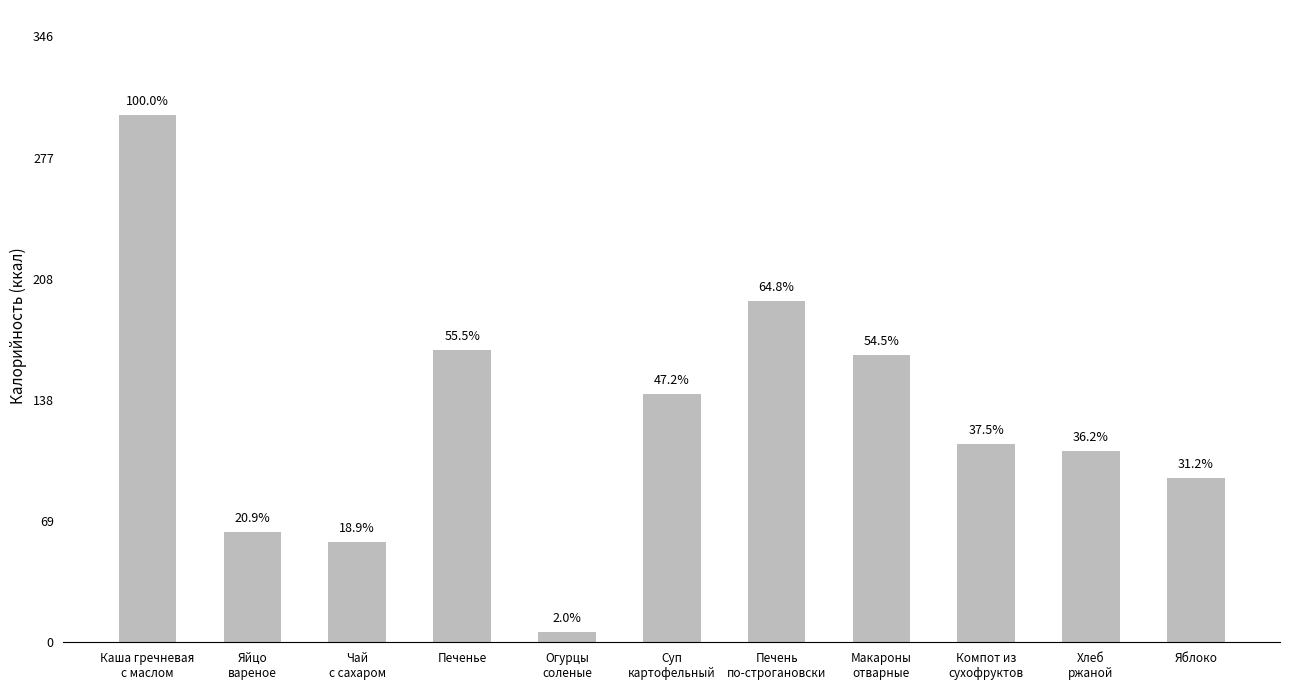

How many bars are there in total?

11